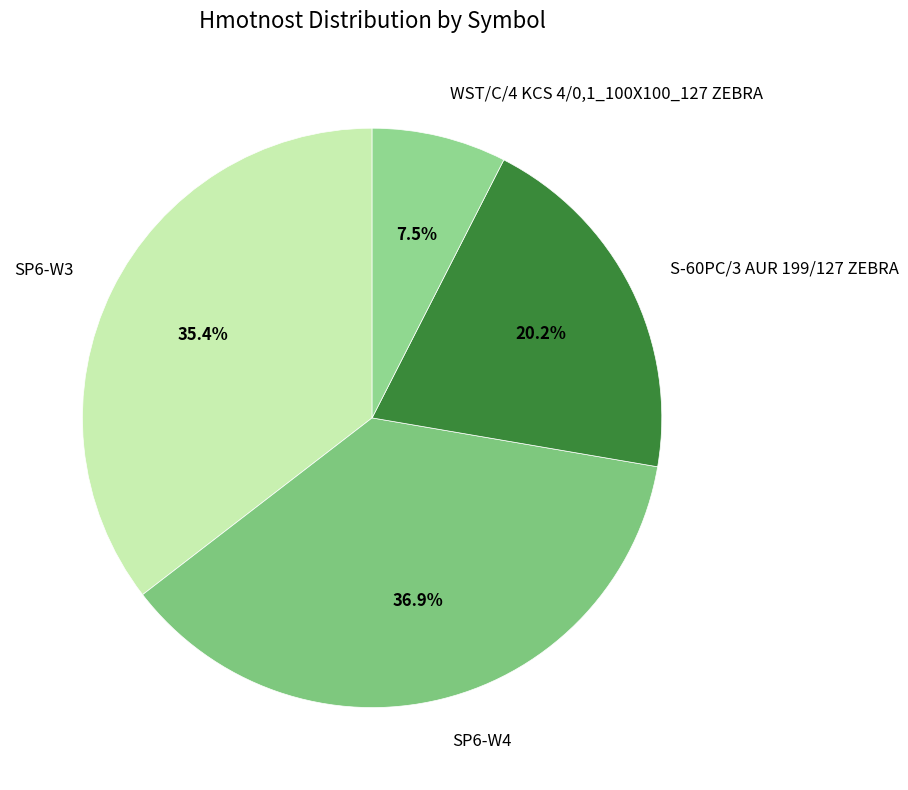

Is it true that S-60PC/3 AUR 199/127 ZEBRA is 10% of the pie?

False